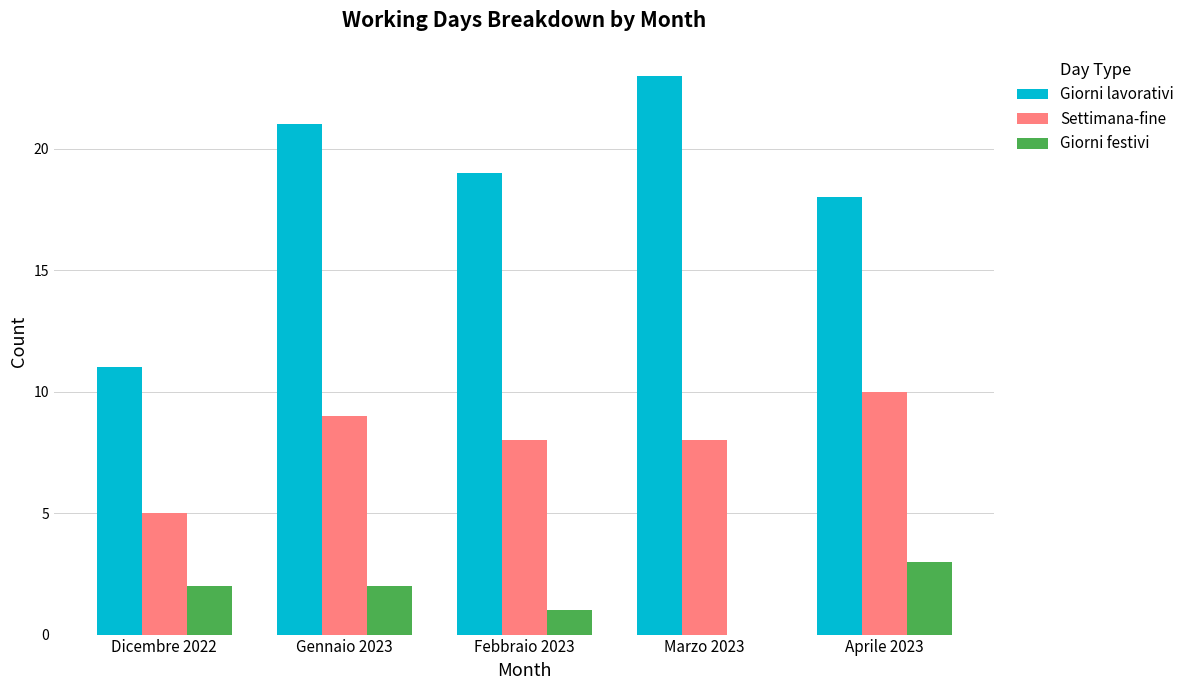

The value of Settimana-fine at Marzo 2023 is 8. True or false?

True